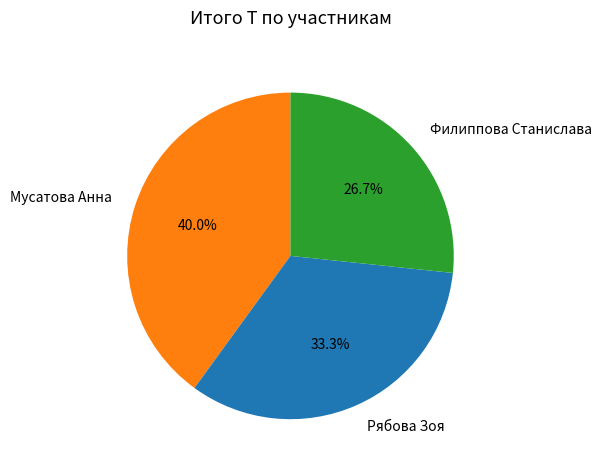

Combined, do Филиппова Станислава and Рябова Зоя account for over 50%?

Yes